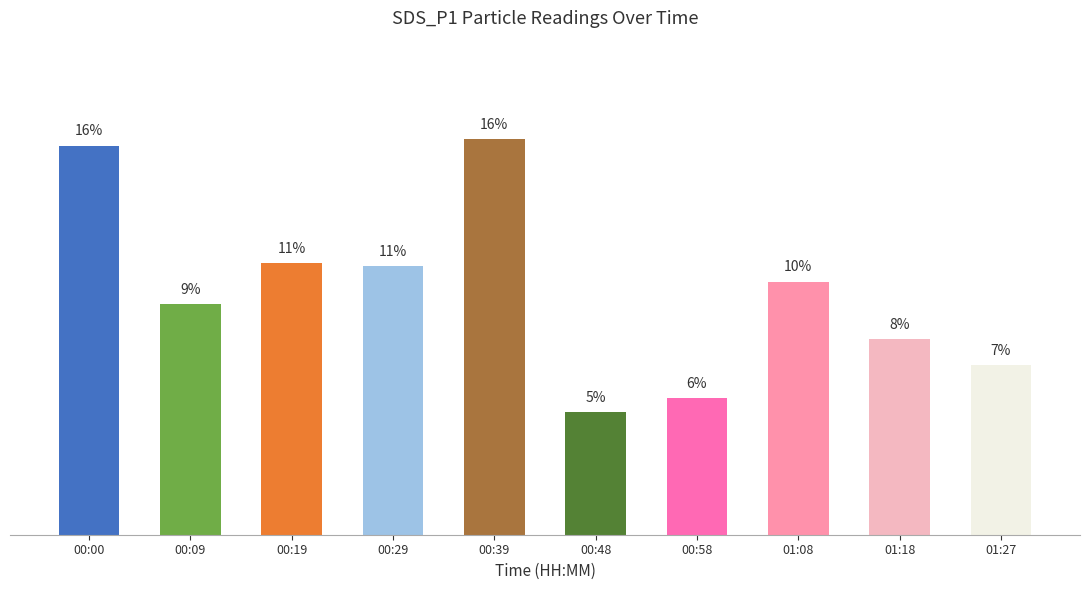

What is the label of the 4th bar from the right?

00:58